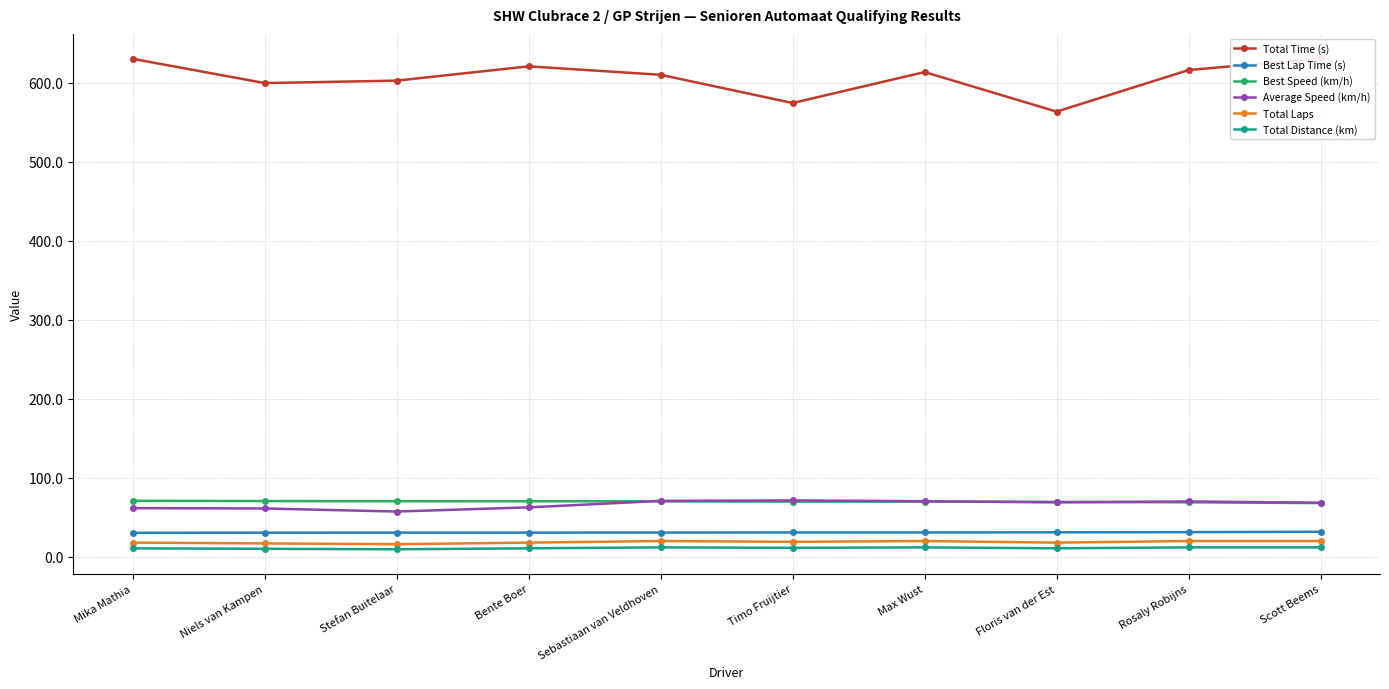

At which category does Average Speed (km/h) reach its first local valley?

Stefan Buitelaar